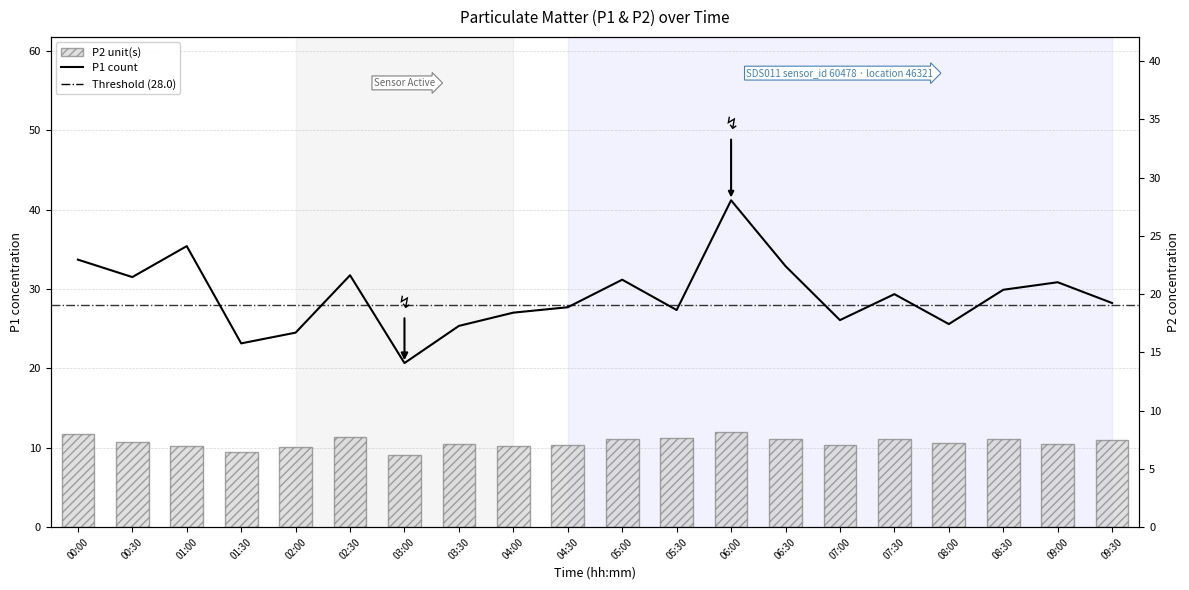

What is the label of the 9th bar from the left?

04:00